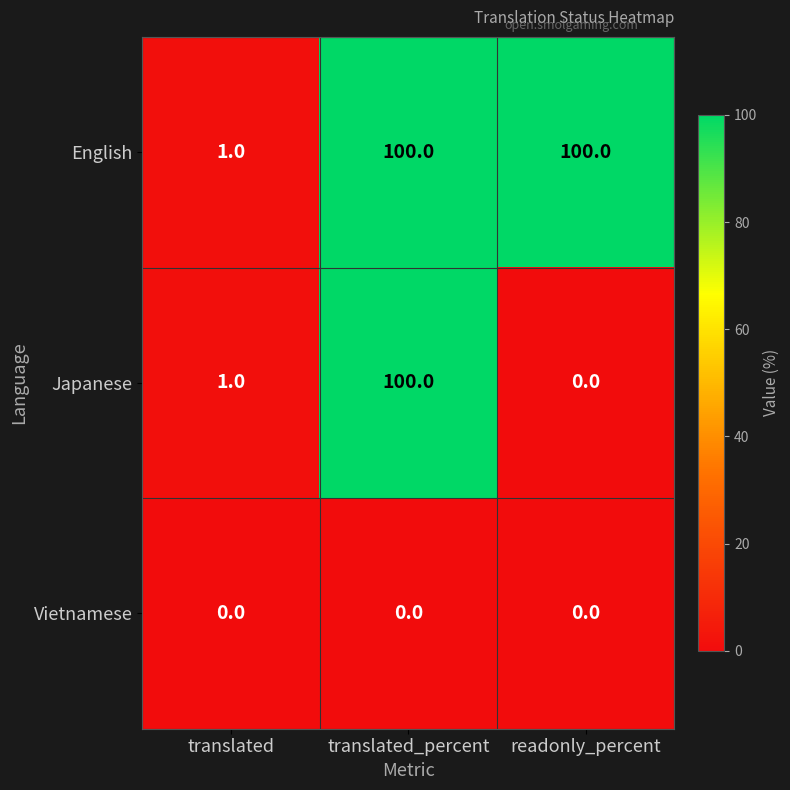

Between translated_percent and readonly_percent, which series saw the biggest shift?

Japanese